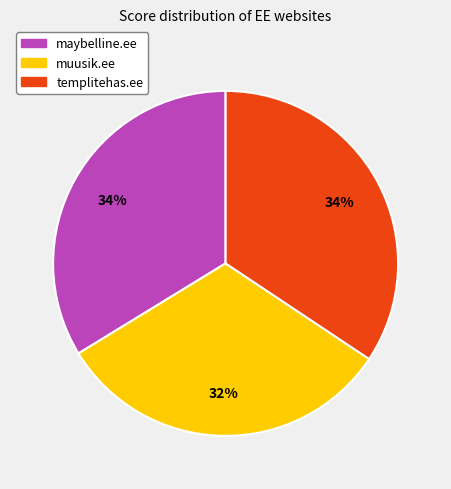

How many slices are in this pie chart?

3